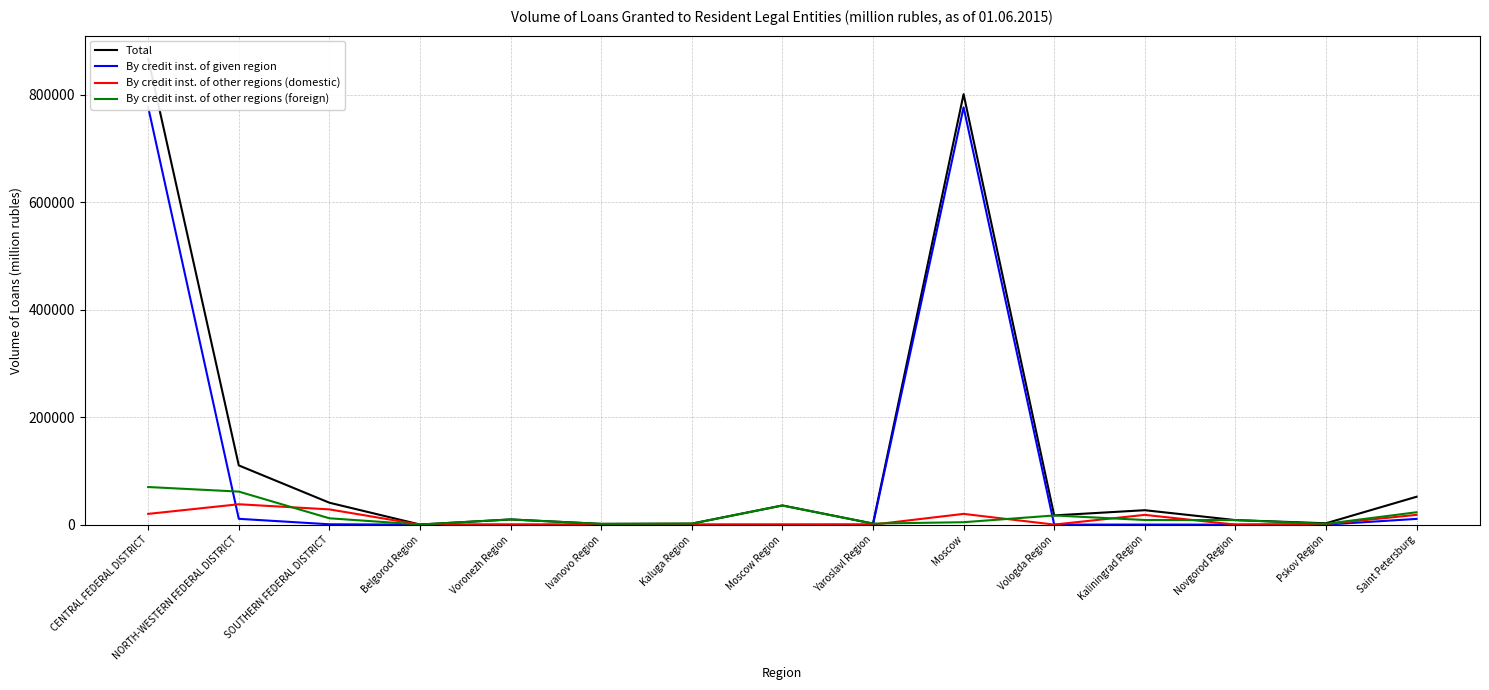

Reading left to right, transcribe all the data shown in this chart.

Total: 866374	110136	40740	156	9642	1361	1835	35638	1970	800774	17152	26815	8437	2499	51867
By credit inst. of given region: 776456	10801	631	0	0	0	0	56	87	776312	48	87	0	0	10666
By credit inst. of other regions (domestic): 19979	37891	28335	0	0	0	0	4	0	19974	79	18129	0	1042	18176
By credit inst. of other regions (foreign): 69939	61443	11776	156	9642	1361	1835	35577	1882	4487	17024	8599	8436	1457	23026